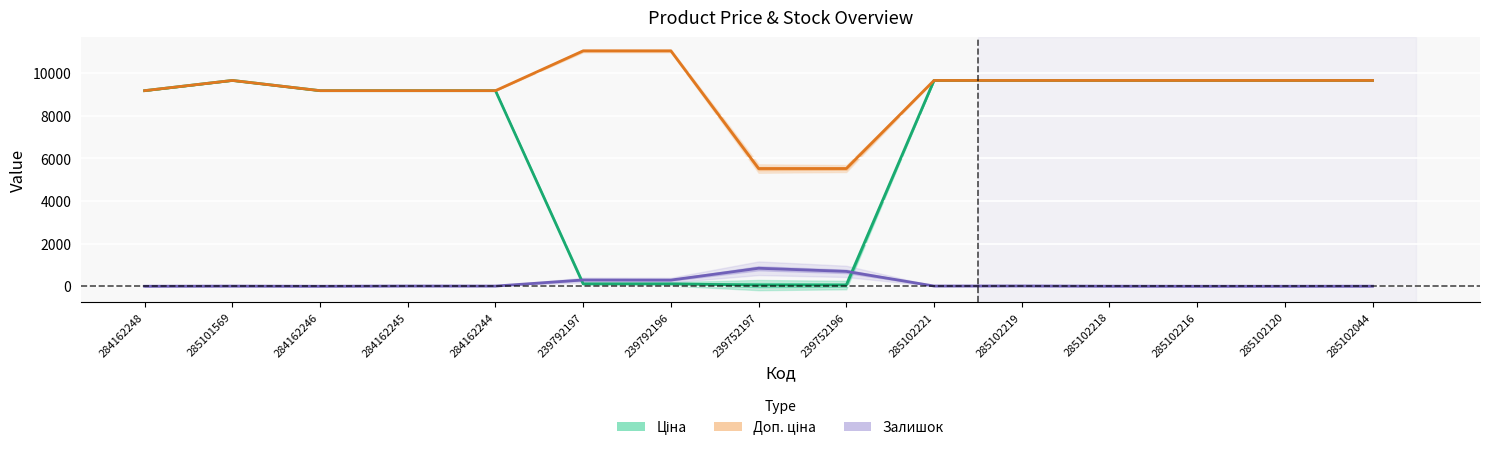

How many values in the Доп. ціна (line) series are below 9664?

6